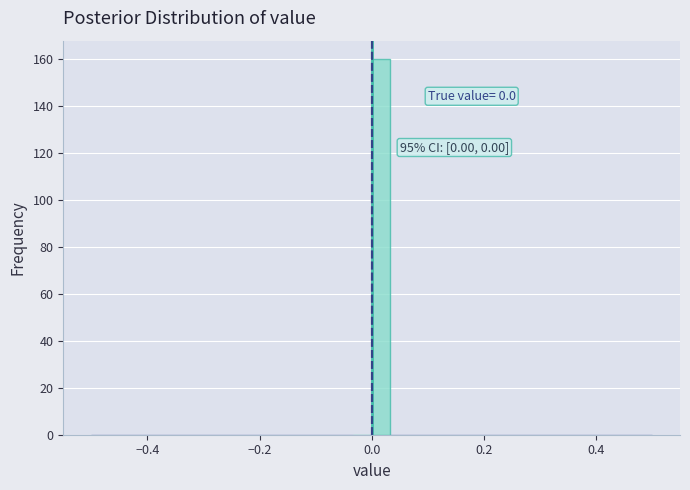

Read against the x-axis, roughly where is the centre of the tallest bar?

0.02